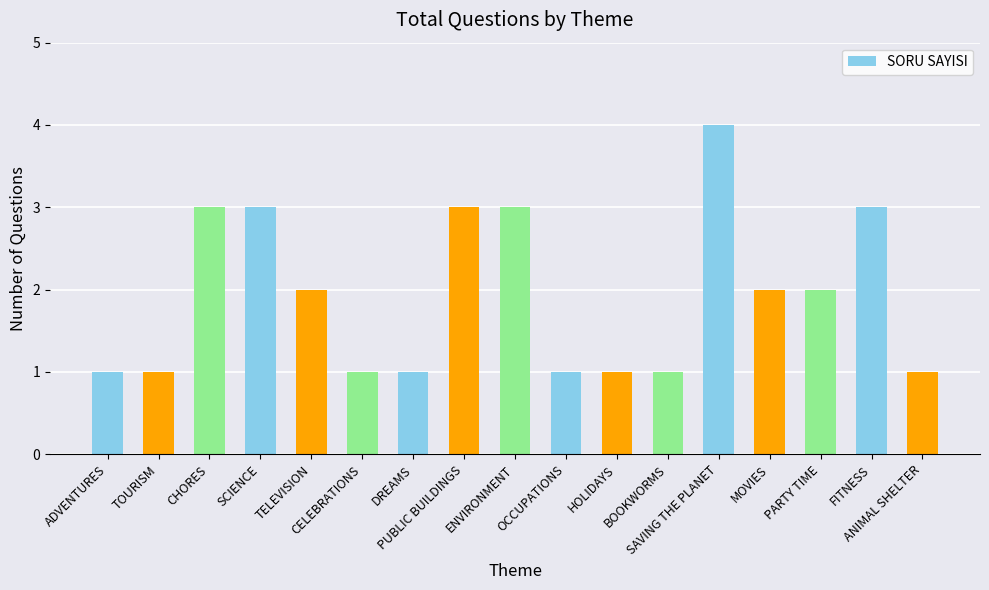

What is the change in value from ENVIRONMENT to BOOKWORMS?

-2